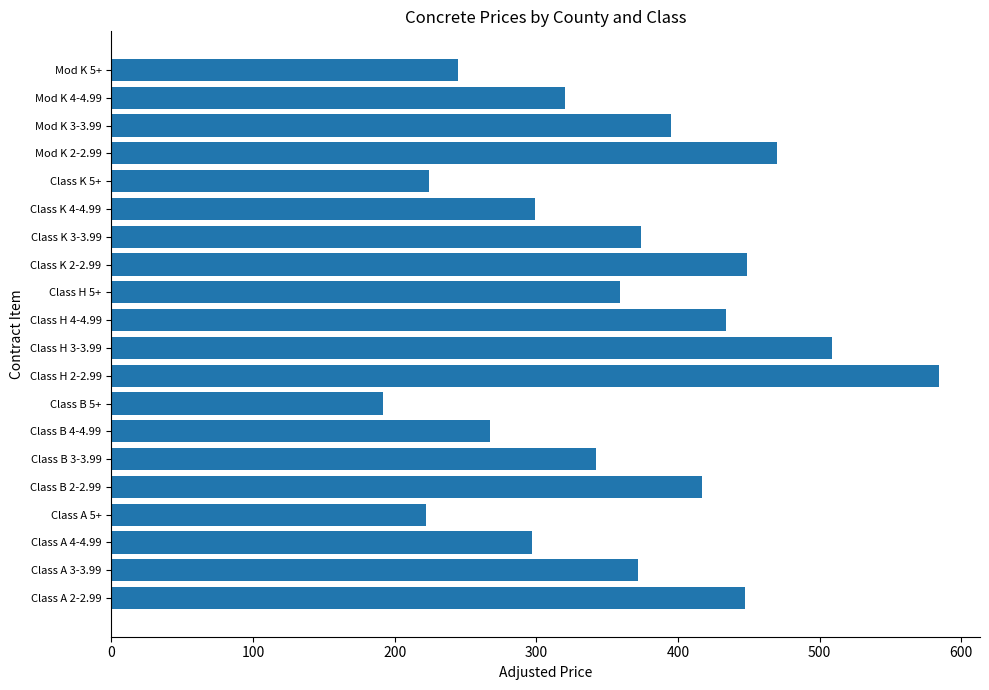

What value does the data have at Class B 3-3.99, to the nearest 5?

340